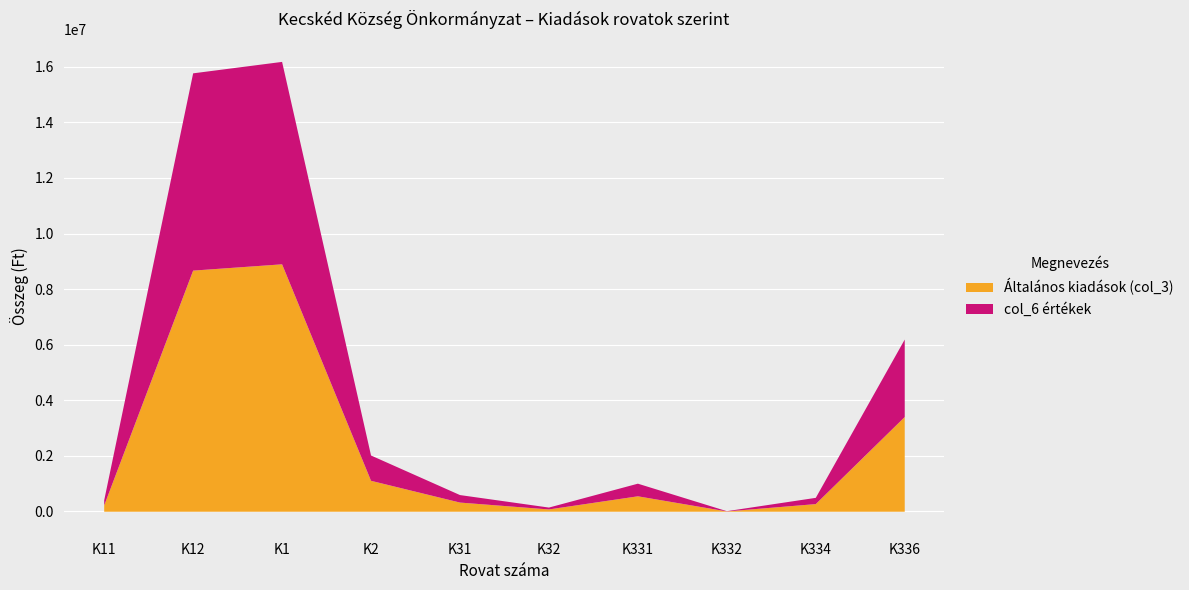

Where is col_6 értékek nearest to the value 8108694?

K336